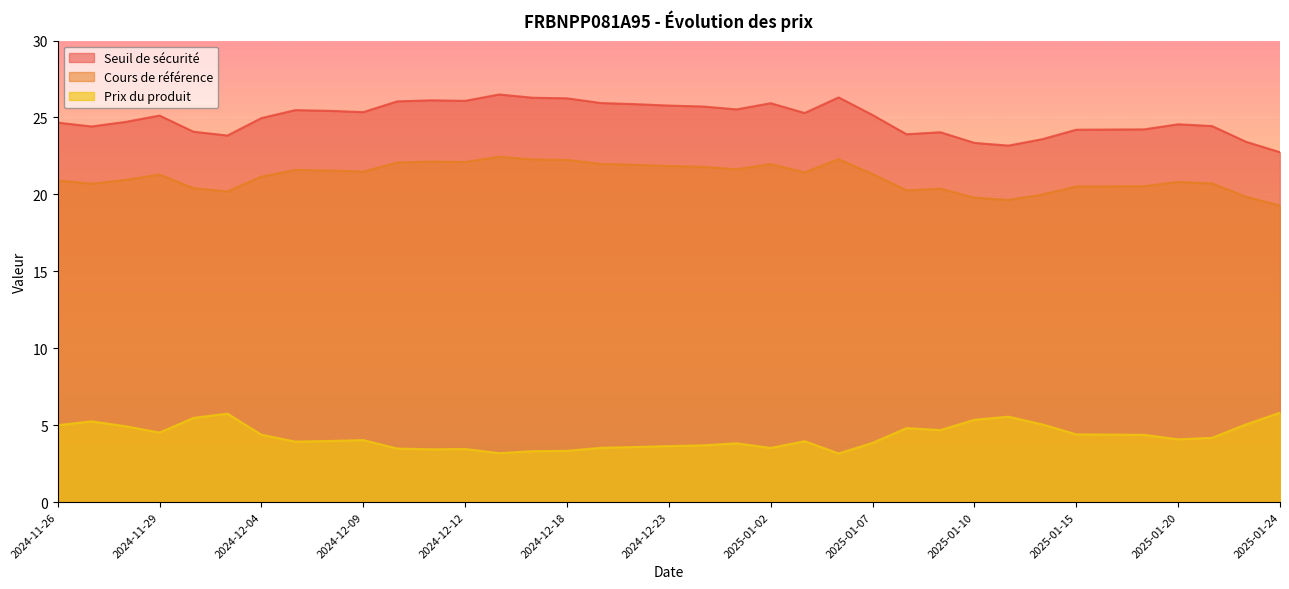

What are all the series names shown in the legend?

Seuil de sécurité, Cours de référence, Prix du produit